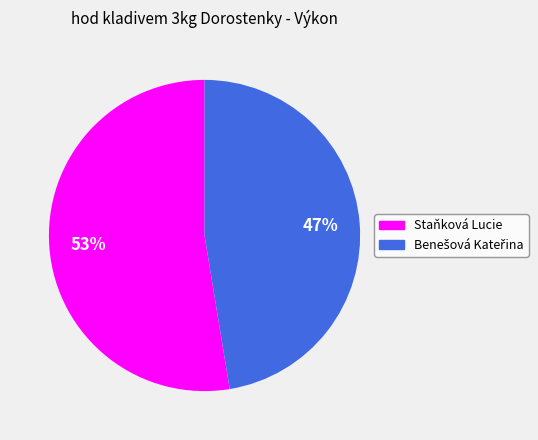

Which category has the biggest portion of the pie?

Staňková Lucie